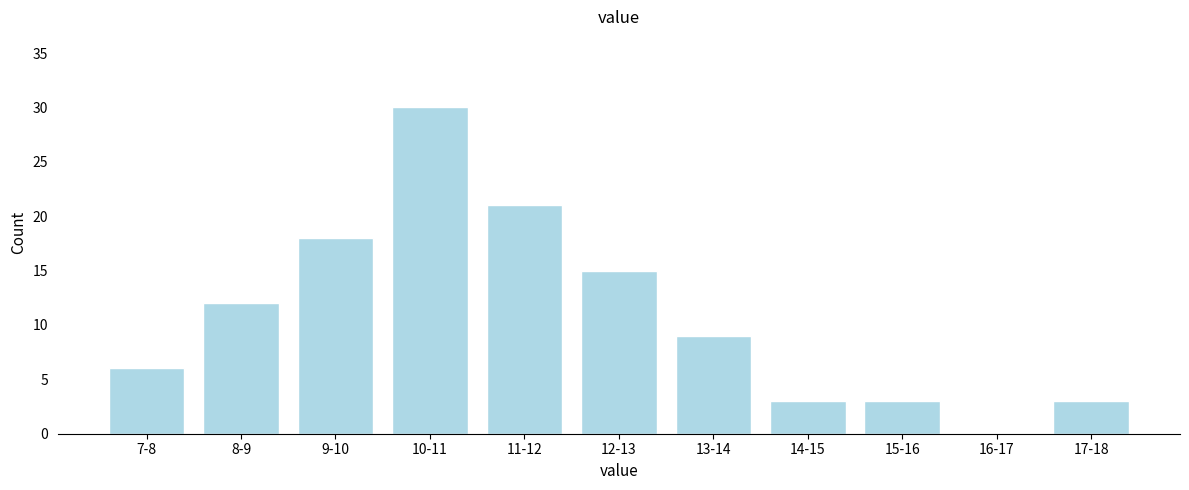

Reading left to right, transcribe all the data shown in this chart.

7-8=6	8-9=12	9-10=18	10-11=30	11-12=21	12-13=15	13-14=9	14-15=3	15-16=3	16-17=0	17-18=3